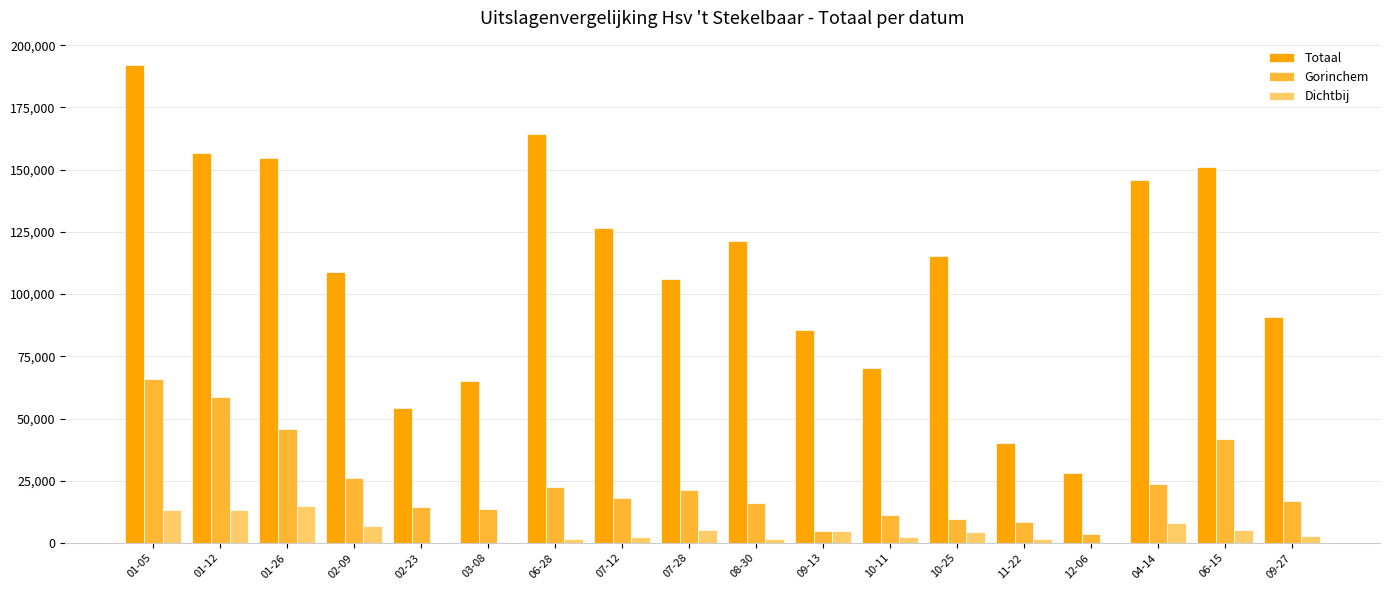

Is the value of Gorinchem at 10-11 greater than the value of Dichtbij at 07-12?

Yes